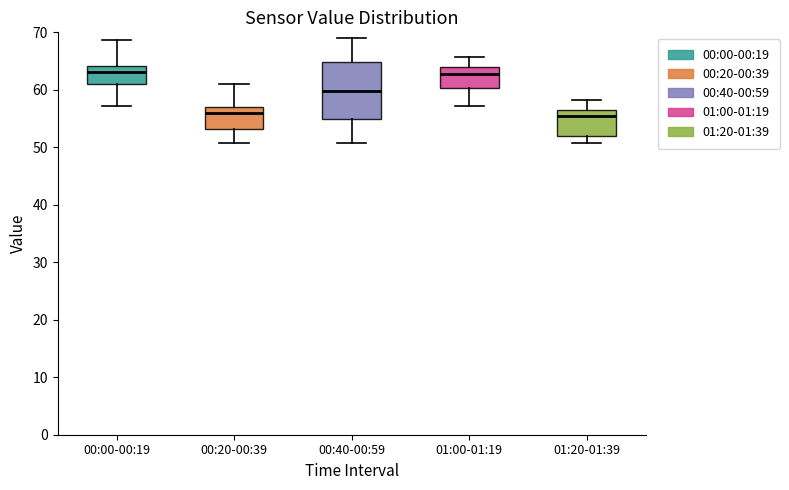

Reading left to right, read every box against the y-axis: the position of its median line, the range the box covers, and the ends of its whiskers. The values are not printed on the chart, so give them approximately, as read against the axis.

00:00-00:19: median 63, box 61 to 64, whiskers 57 to 69
00:20-00:39: median 56, box 53 to 57, whiskers 51 to 61
00:40-00:59: median 60, box 55 to 65, whiskers 51 to 69
01:00-01:19: median 63, box 60 to 64, whiskers 57 to 66
01:20-01:39: median 56 (just below the box's upper edge), box 52 to 56, whiskers 51 to 58